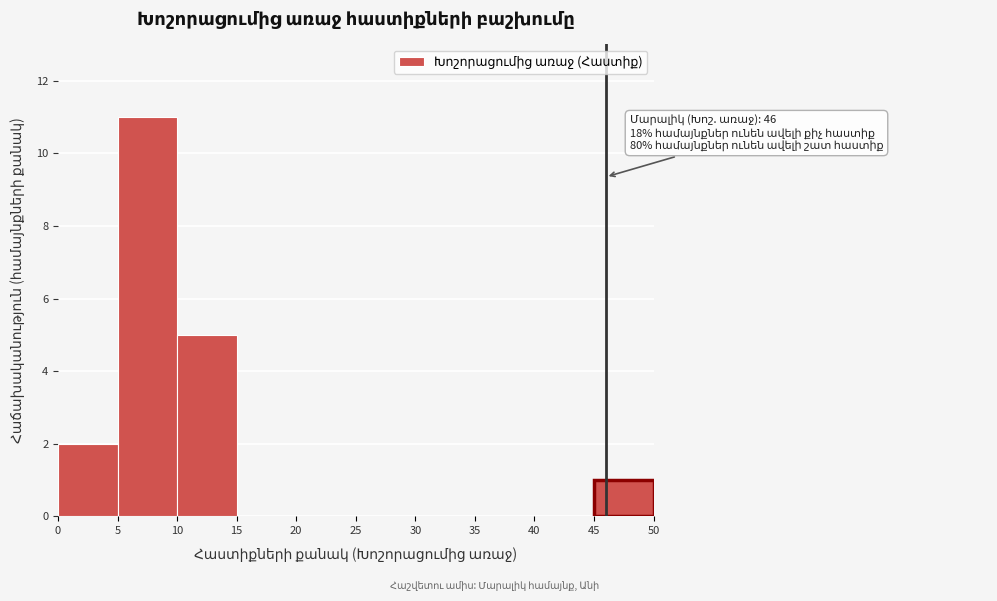

Which range on the x-axis has the tallest bar?

5 to 10